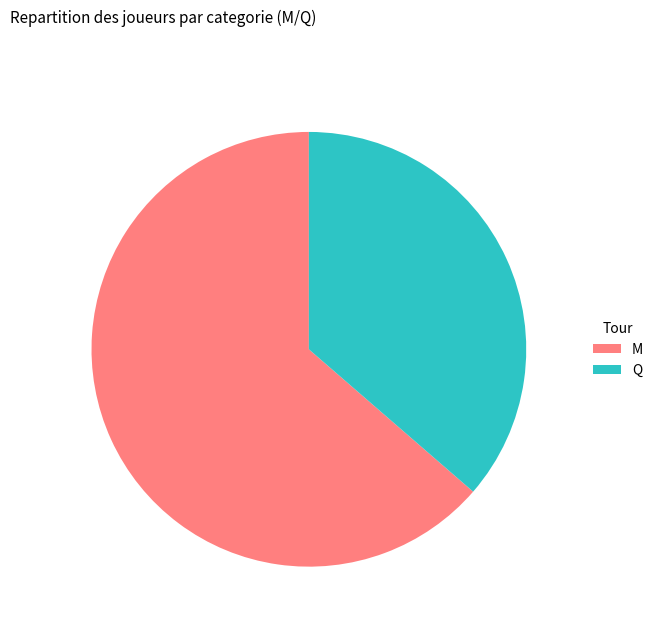

What is the largest slice in the pie chart?

M